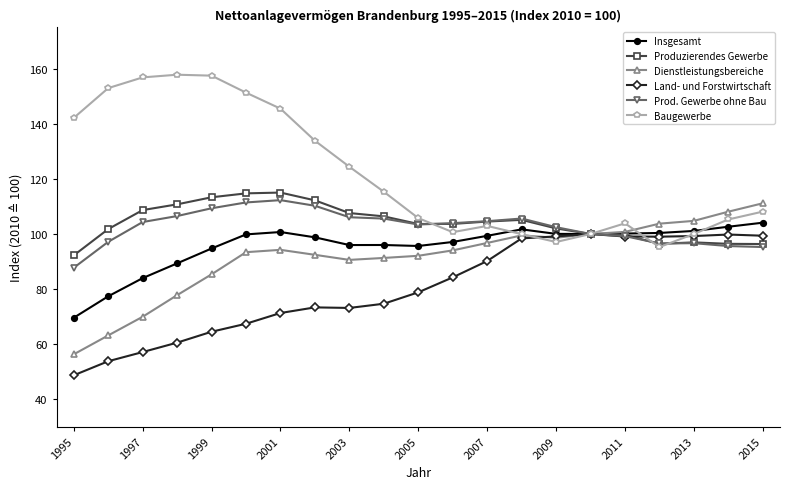

Which series has the largest total across all categories?

Baugewerbe